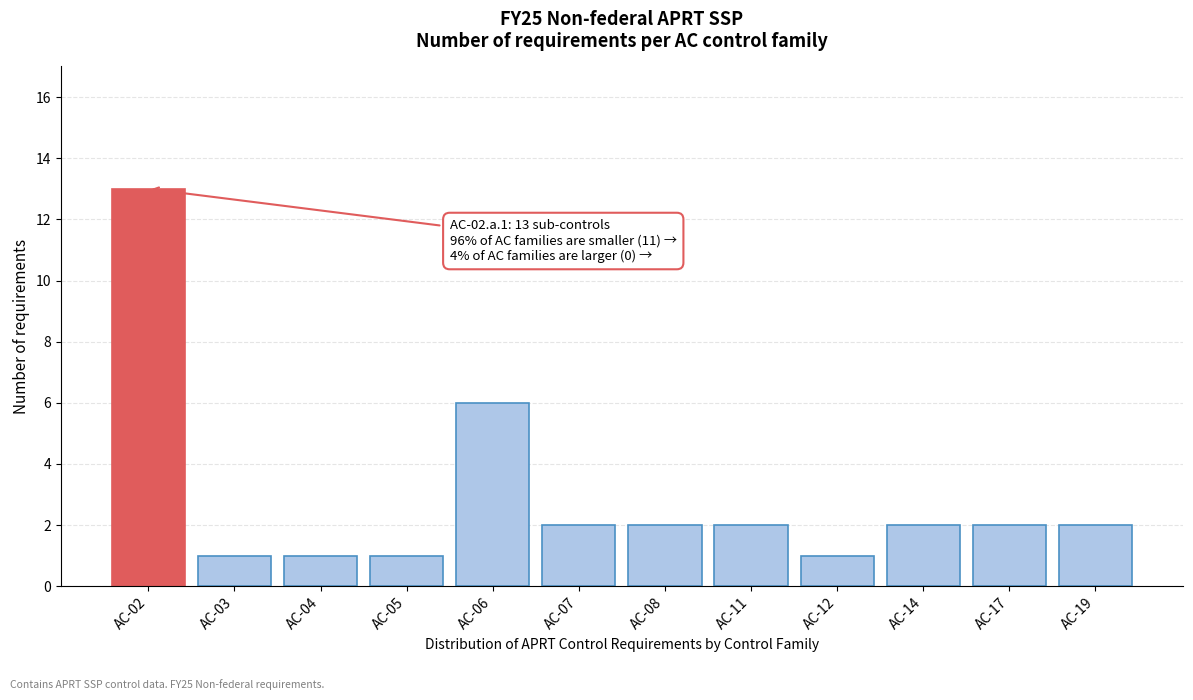

Reading right to left, what are all the values shown in this chart?

2	2	2	1	2	2	2	6	1	1	1	13